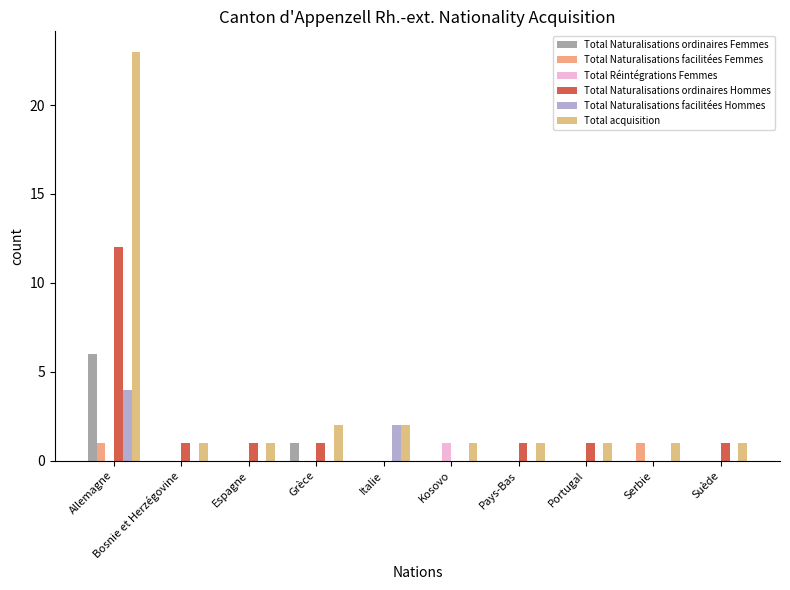

Rank the series by their maximum value, from lowest to highest.

Total Naturalisations facilitées Femmes, Total Réintégrations Femmes, Total Naturalisations facilitées Hommes, Total Naturalisations ordinaires Femmes, Total Naturalisations ordinaires Hommes, Total acquisition